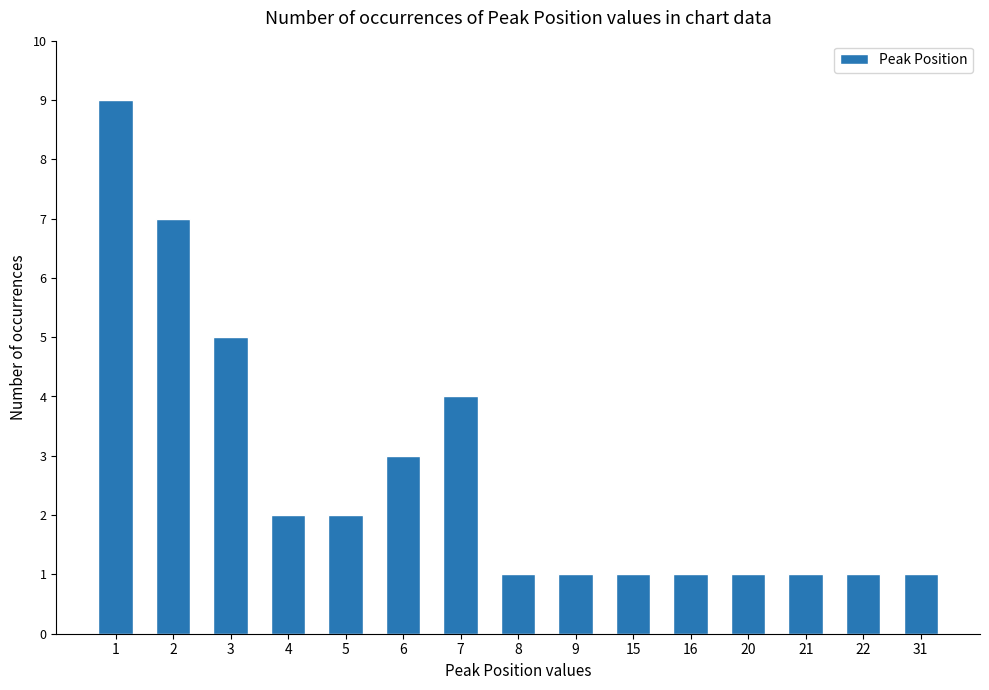

Which label corresponds to the largest value in the chart?

1